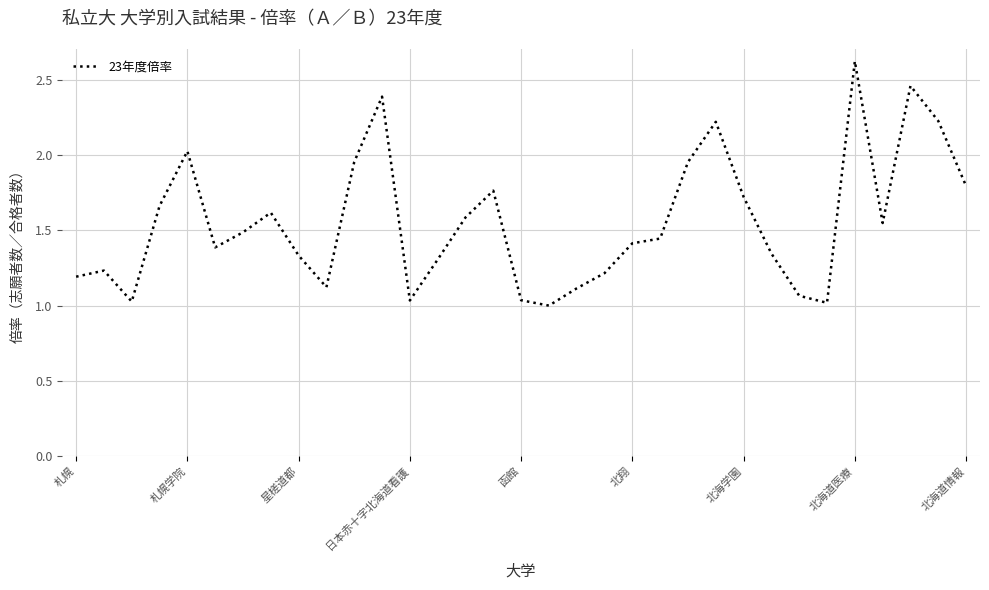

What is the maximum value shown in the chart?

2.6